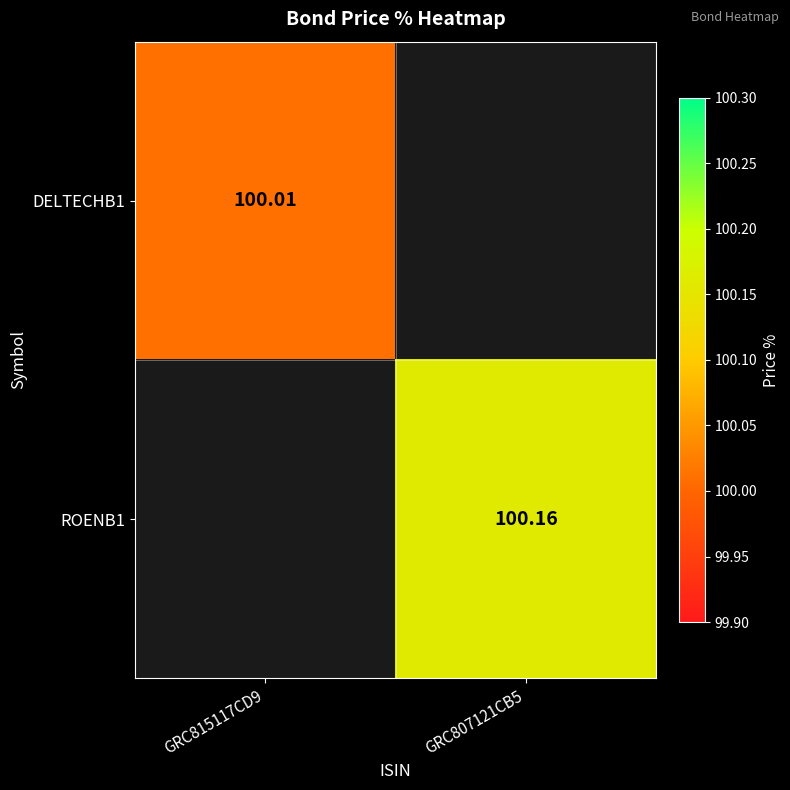

What is the greatest value displayed?

100.2